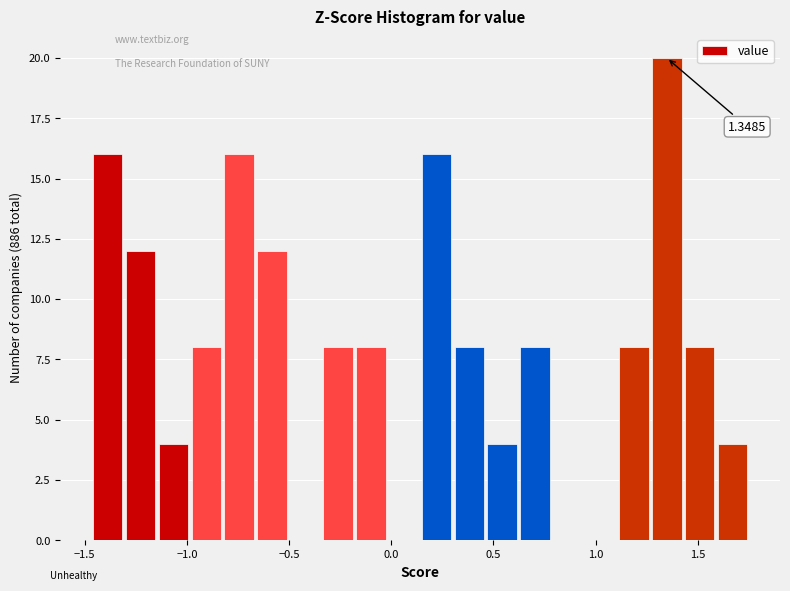

Around what value on the x-axis is the tallest bar? Give the approximate position of its centre, as read against the axis.

1.35